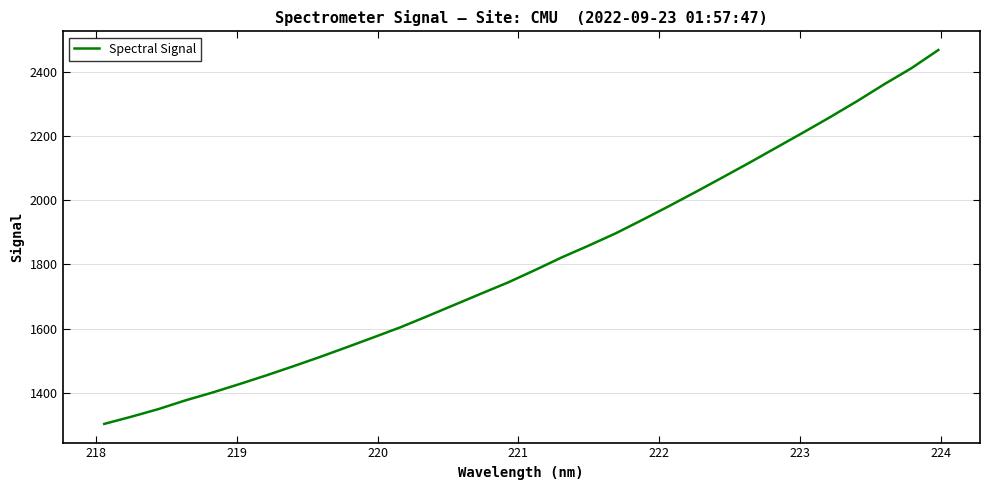

What is the difference between the maximum and minimum values?

1165.1